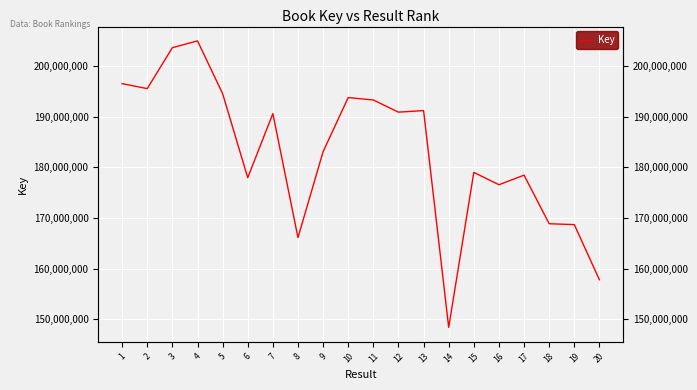

Approximately how many times larger is the value at 17 compared to 9?

1.0